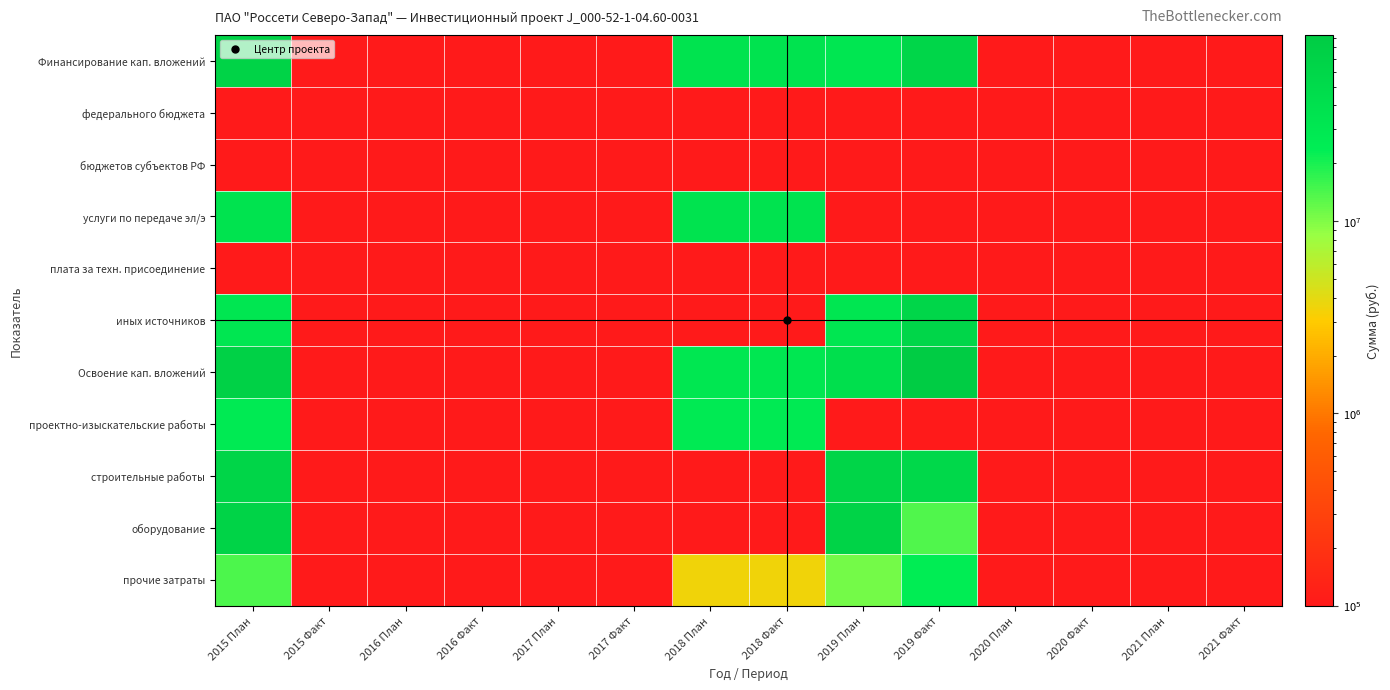

How many data points does each series have?

14